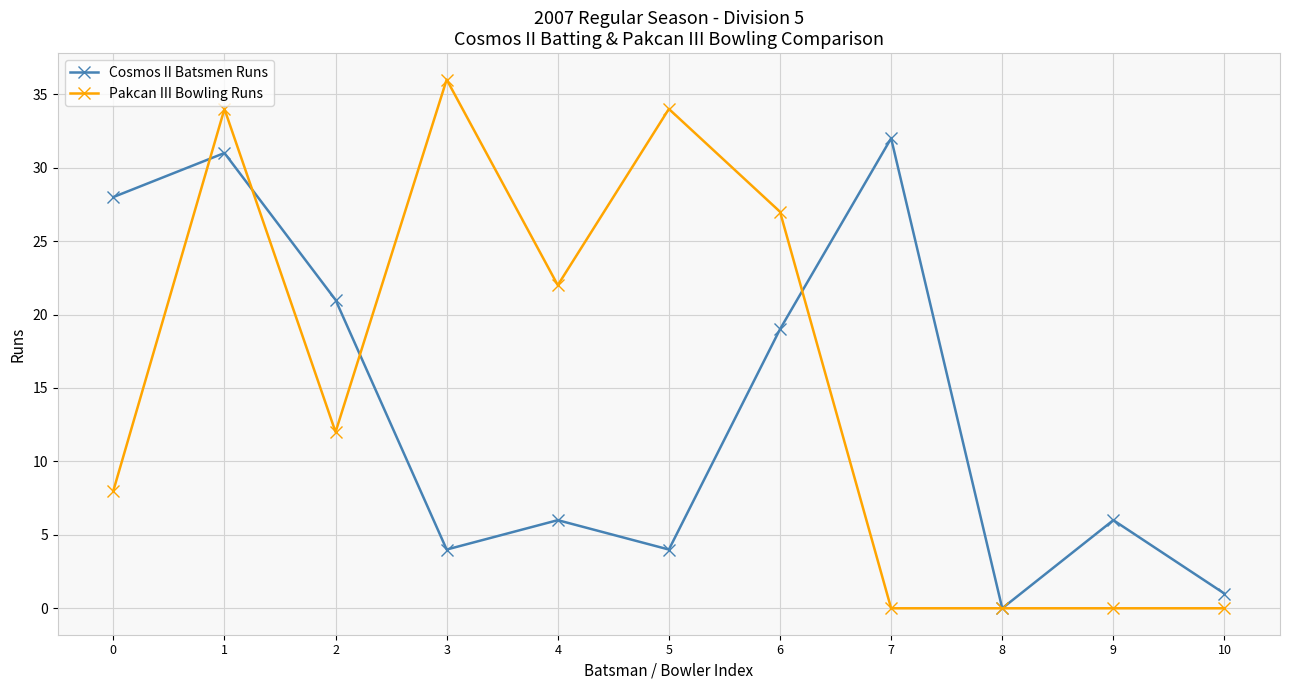

Which category has the highest value in the Pakcan III Bowling Runs series?

3